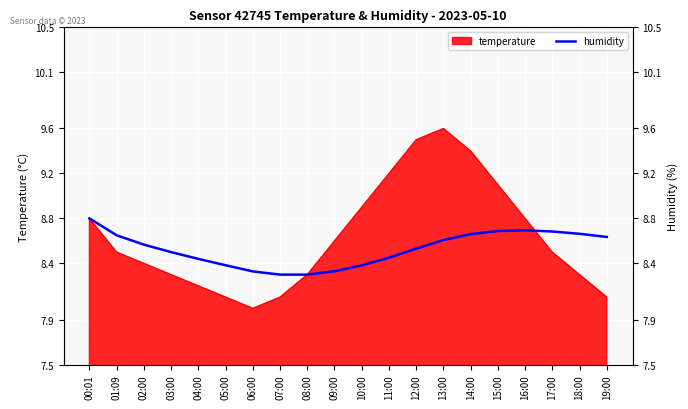

The chart shows a value of 8.3 at 09:00. True or false?

True